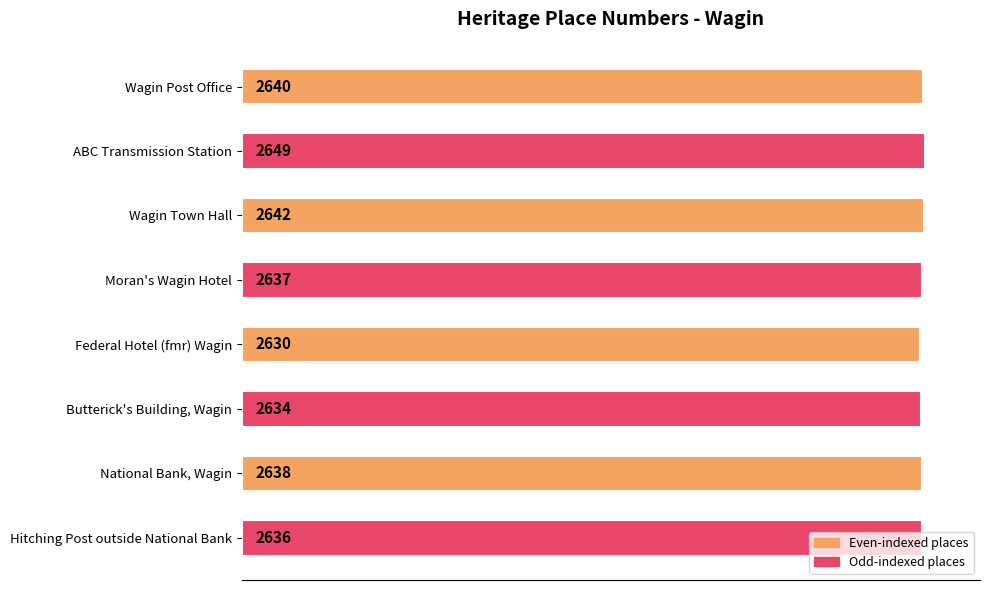

List the labels in order of value, smallest first.

Federal Hotel (fmr) Wagin, Butterick's Building, Wagin, Hitching Post outside National Bank, Moran's Wagin Hotel, National Bank, Wagin, Wagin Post Office, Wagin Town Hall, ABC Transmission Station